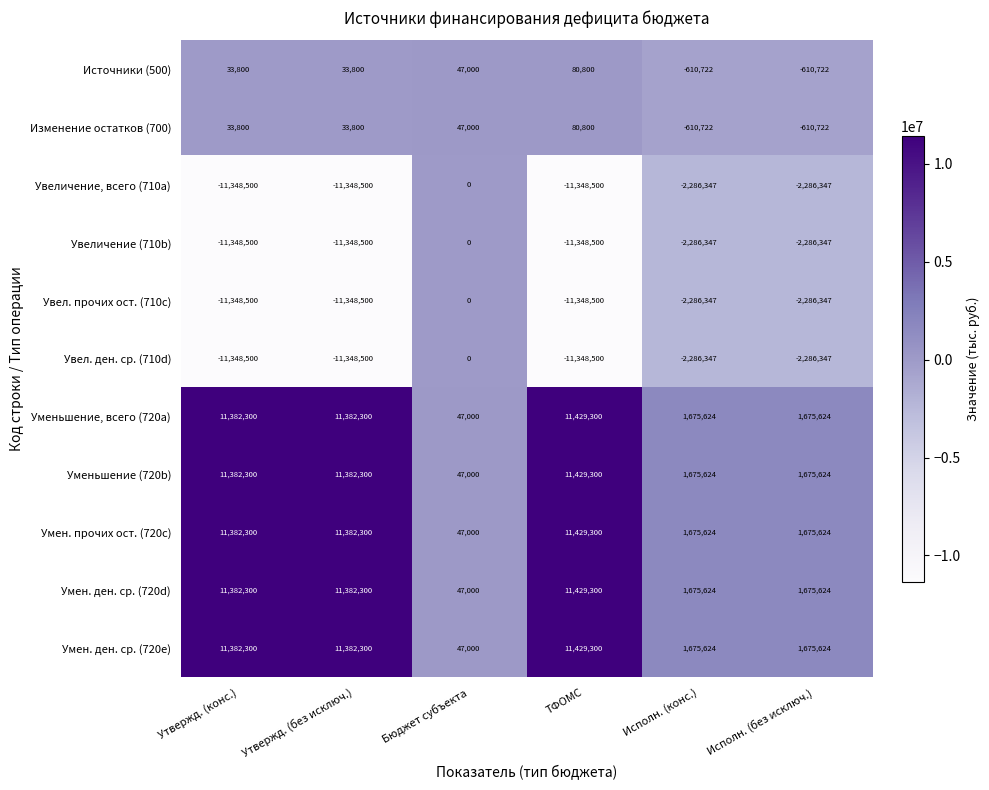

The value of Умен. прочих ост. (720c) at Утвержд. (конс.) is 5033830. True or false?

False